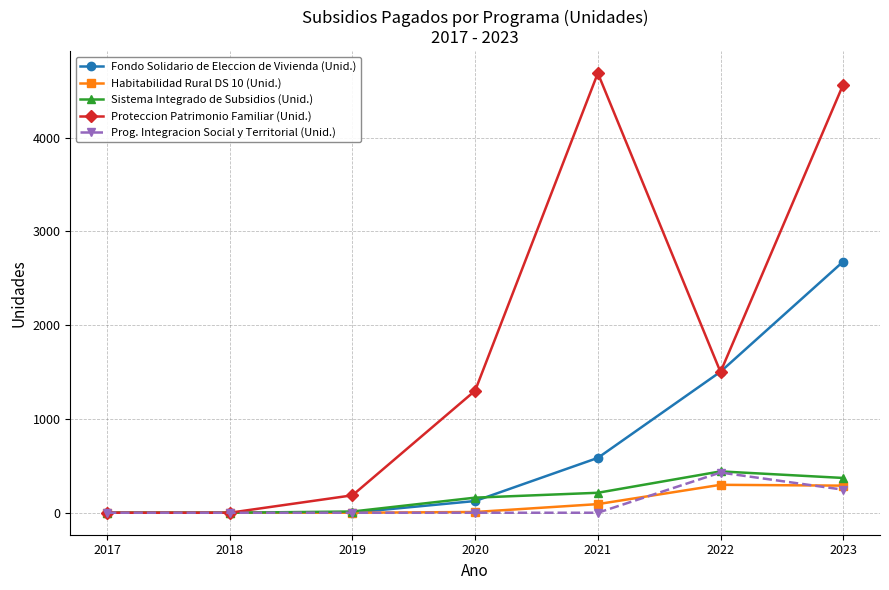

What is the difference between the maximum and minimum values in the Prog. Integracion Social y Territorial (Unid.) series?

429